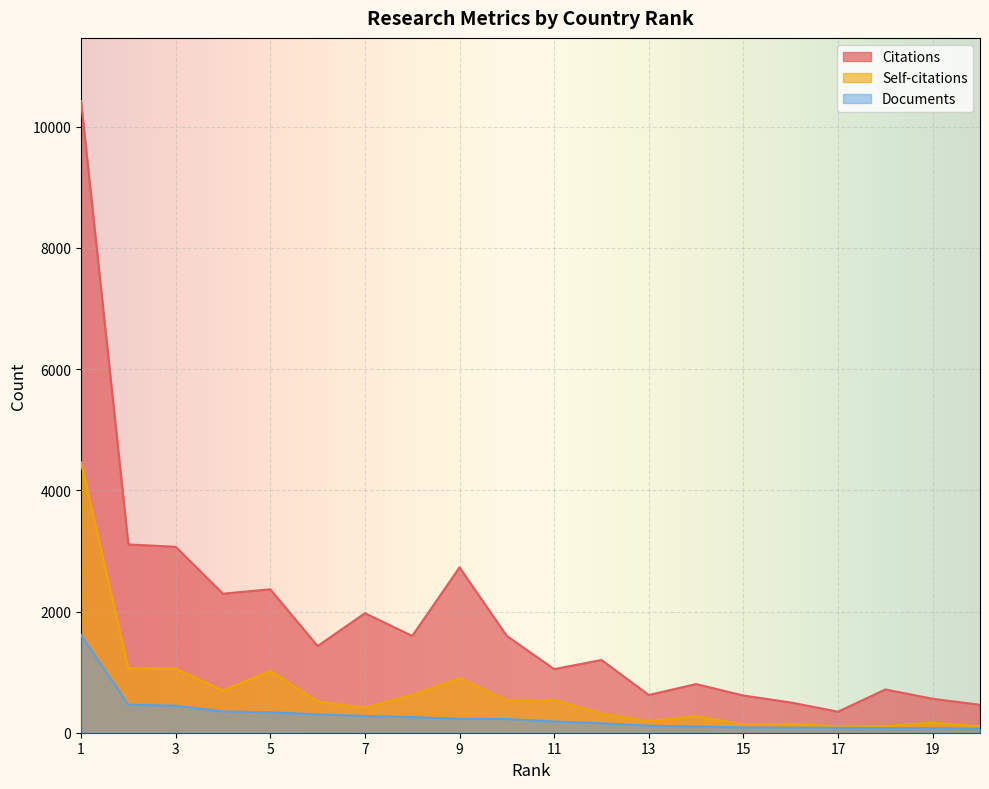

Which series has the largest range (max minus min)?

Citations